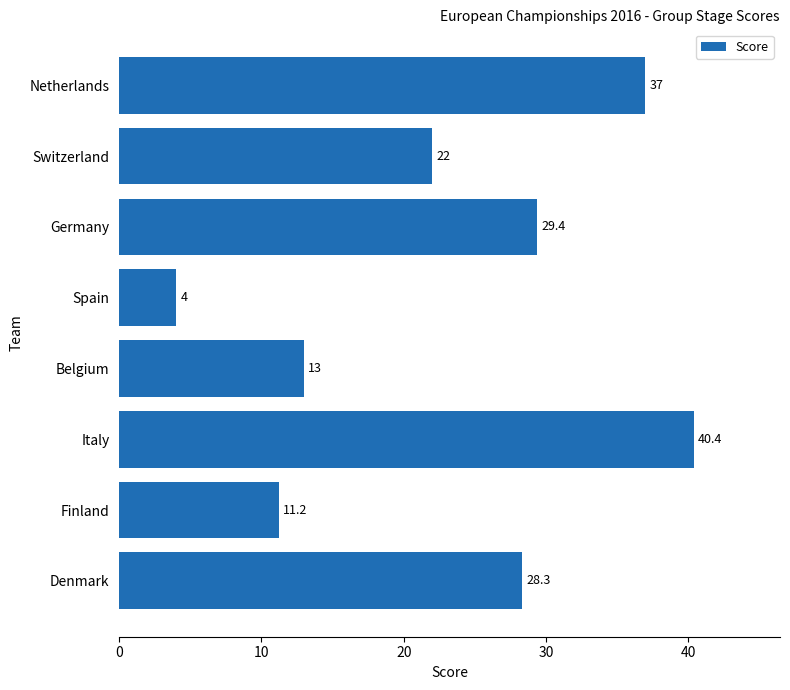

The chart shows a value of 17.5 at Finland. True or false?

False